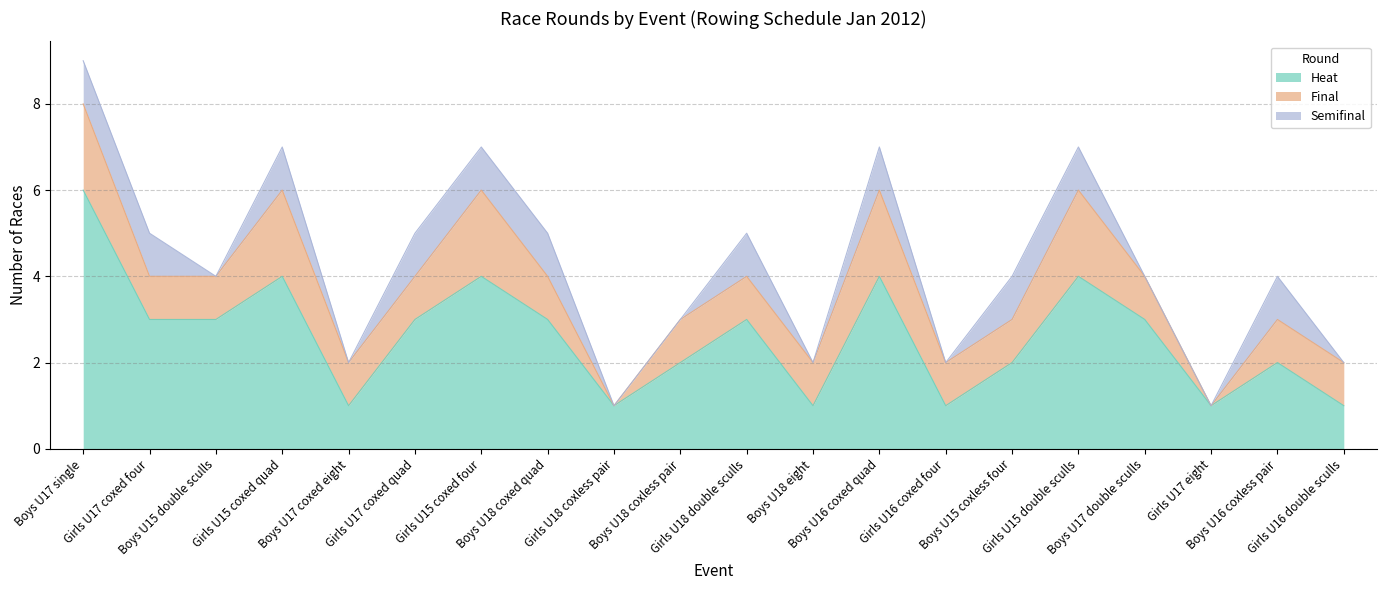

Reading left to right, transcribe all the data shown in this chart.

heat: Boys U17 single=6	Girls U17 coxed four=3	Boys U15 double sculls=3	Girls U15 coxed quad=4	Boys U17 coxed eight=1	Girls U17 coxed quad=3	Girls U15 coxed four=4	Boys U18 coxed quad=3	Girls U18 coxless pair=1	Boys U18 coxless pair=2	Girls U18 double sculls=3	Boys U18 eight=1	Boys U16 coxed quad=4	Girls U16 coxed four=1	Boys U15 coxless four=2	Girls U15 double sculls=4	Boys U17 double sculls=3	Girls U17 eight=1	Boys U16 coxless pair=2	Girls U16 double sculls=1
final: Boys U17 single=2	Girls U17 coxed four=1	Boys U15 double sculls=1	Girls U15 coxed quad=2	Boys U17 coxed eight=1	Girls U17 coxed quad=1	Girls U15 coxed four=2	Boys U18 coxed quad=1	Girls U18 coxless pair=0	Boys U18 coxless pair=1	Girls U18 double sculls=1	Boys U18 eight=1	Boys U16 coxed quad=2	Girls U16 coxed four=1	Boys U15 coxless four=1	Girls U15 double sculls=2	Boys U17 double sculls=1	Girls U17 eight=0	Boys U16 coxless pair=1	Girls U16 double sculls=1
semifinal: Boys U17 single=1	Girls U17 coxed four=1	Boys U15 double sculls=0	Girls U15 coxed quad=1	Boys U17 coxed eight=0	Girls U17 coxed quad=1	Girls U15 coxed four=1	Boys U18 coxed quad=1	Girls U18 coxless pair=0	Boys U18 coxless pair=0	Girls U18 double sculls=1	Boys U18 eight=0	Boys U16 coxed quad=1	Girls U16 coxed four=0	Boys U15 coxless four=1	Girls U15 double sculls=1	Boys U17 double sculls=0	Girls U17 eight=0	Boys U16 coxless pair=1	Girls U16 double sculls=0